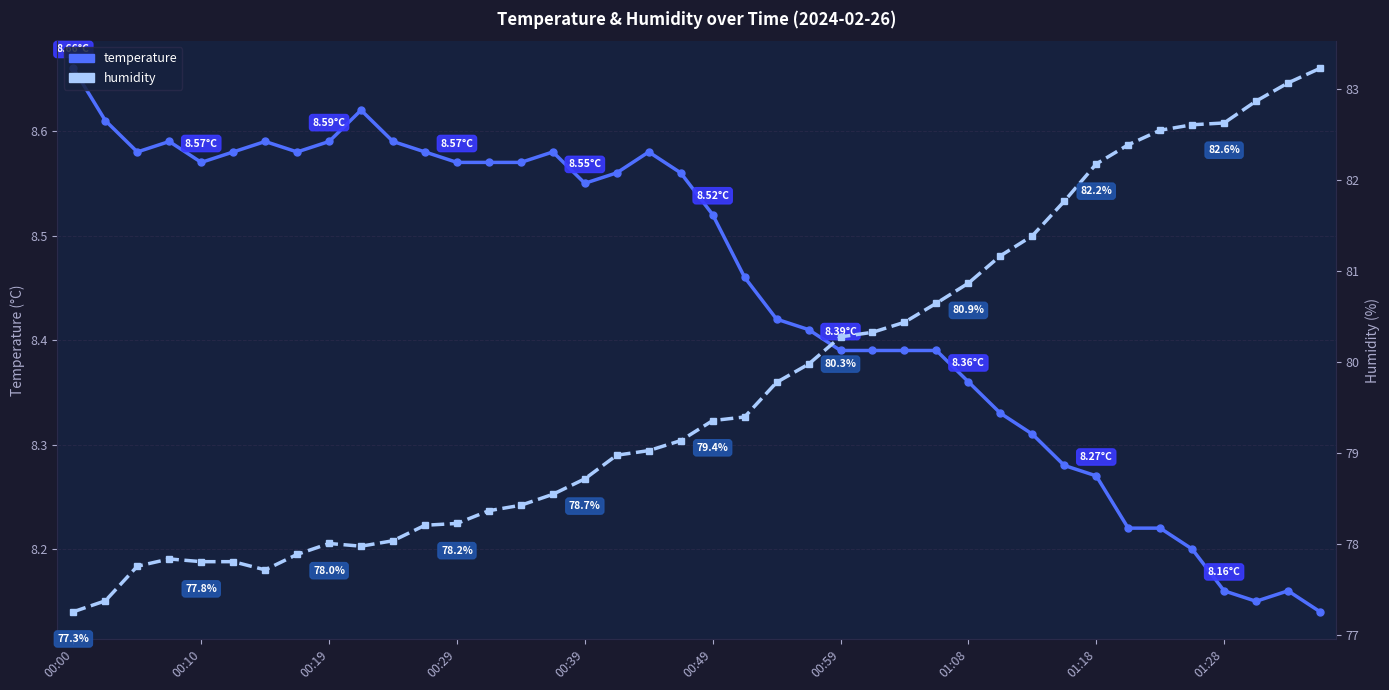

Which series changed the most between 23 and 36?

humidity